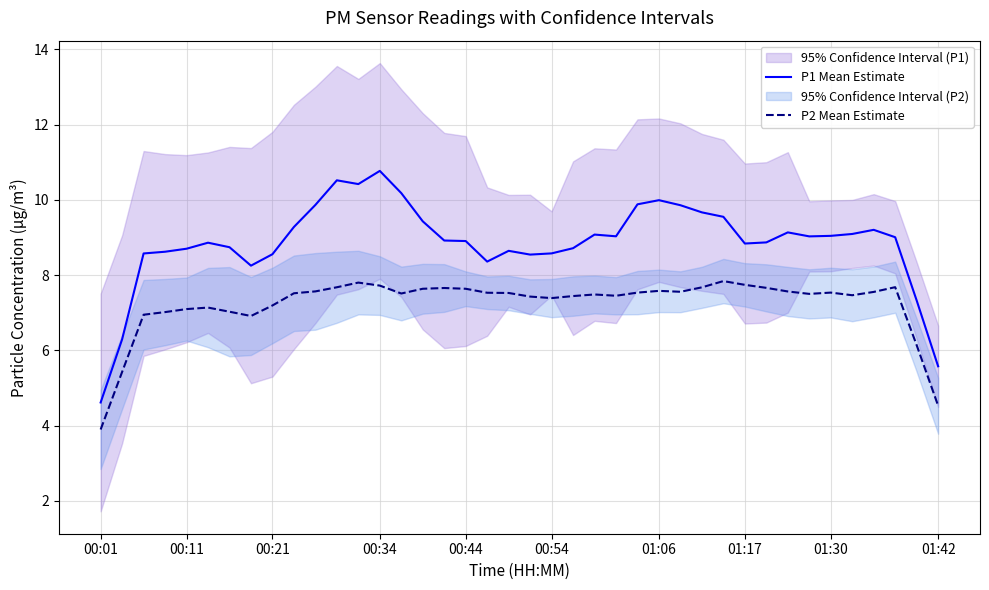

What is the highest value of the P2 Mean Estimate series?

7.8